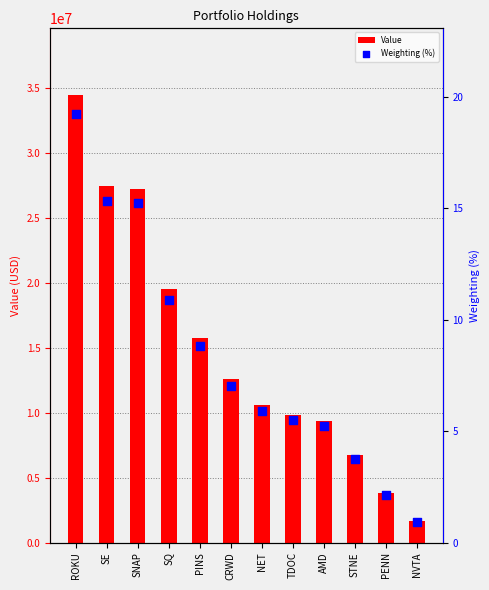

What is the total value across all series at AMD?

9393005.2